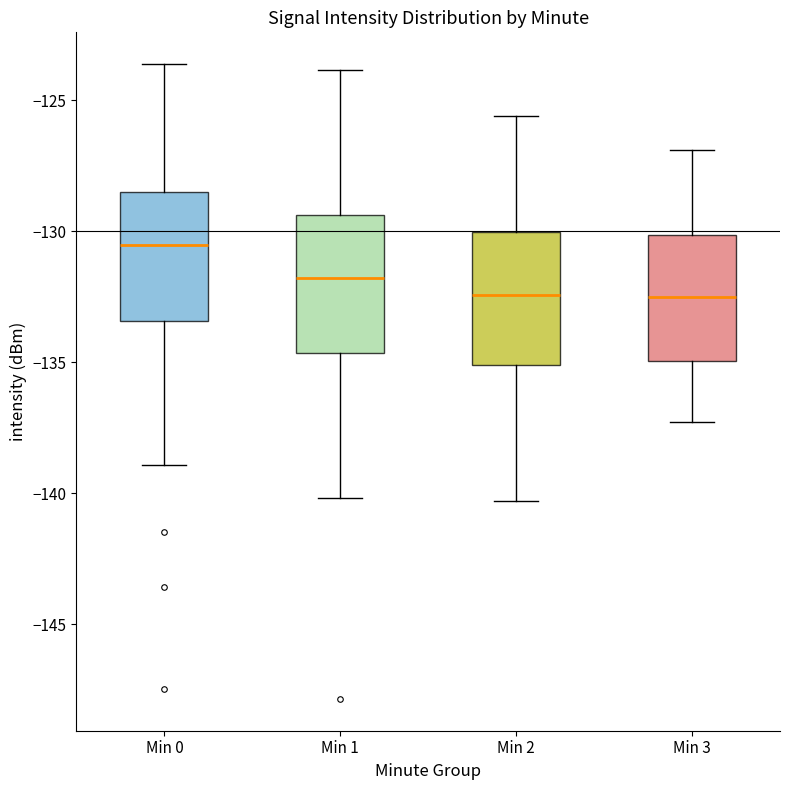

Which box has the highest median line?

Min 0